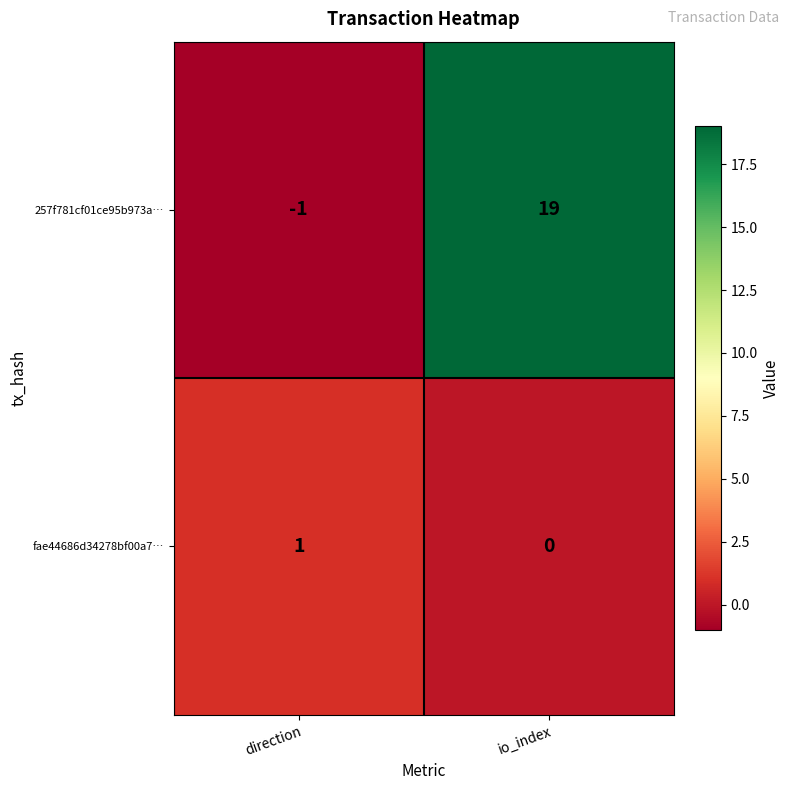

Reading right to left, transcribe all the data shown in this chart.

257f781cf01ce95b973a…: io_index=19	direction=-1
fae44686d34278bf00a7…: io_index=0	direction=1